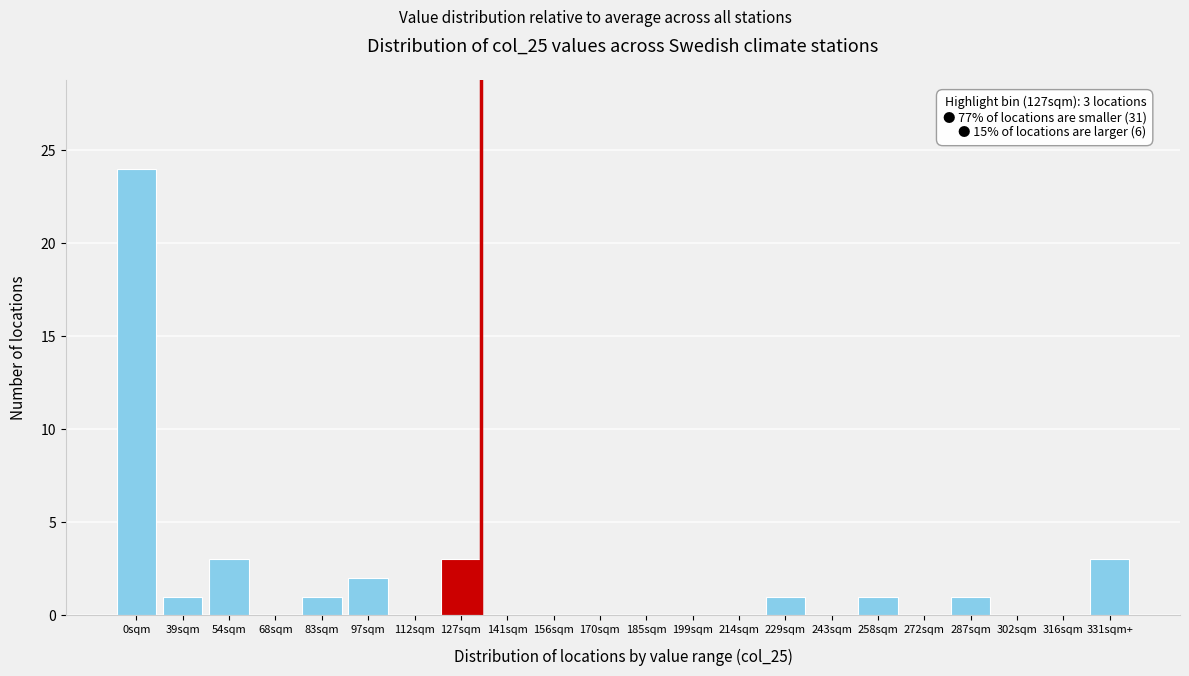

Reading right to left, list all the values displayed in this chart.

331sqm+=3	316sqm=0	302sqm=0	287sqm=1	272sqm=0	258sqm=1	243sqm=0	229sqm=1	214sqm=0	199sqm=0	185sqm=0	170sqm=0	156sqm=0	141sqm=0	127sqm=3	112sqm=0	97sqm=2	83sqm=1	68sqm=0	54sqm=3	39sqm=1	0sqm=24